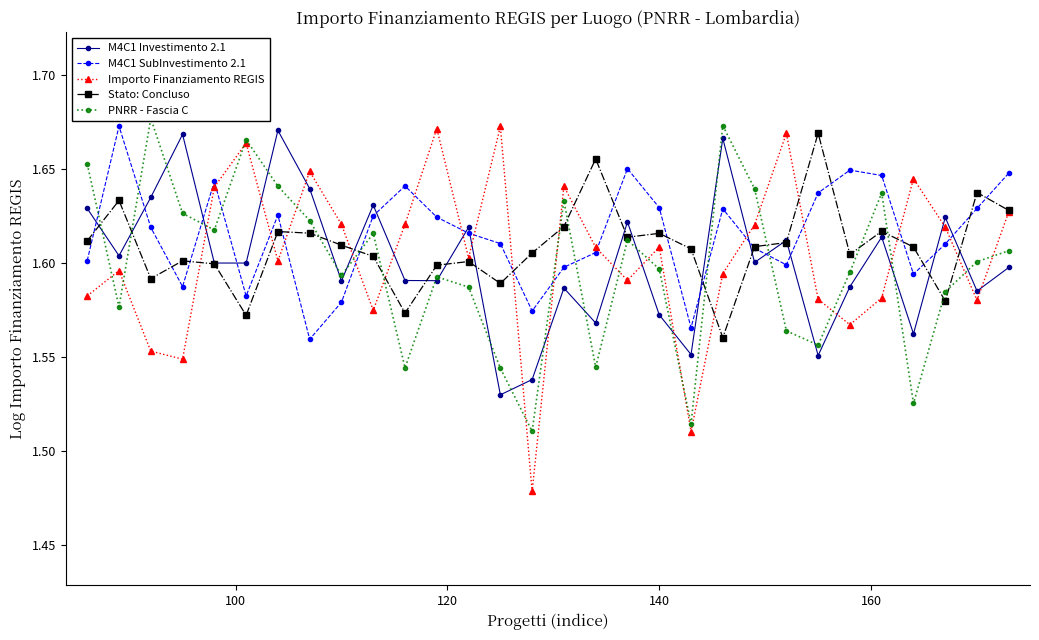

What is the difference between the maximum and minimum values in the Importo Finanziamento REGIS series?

0.2